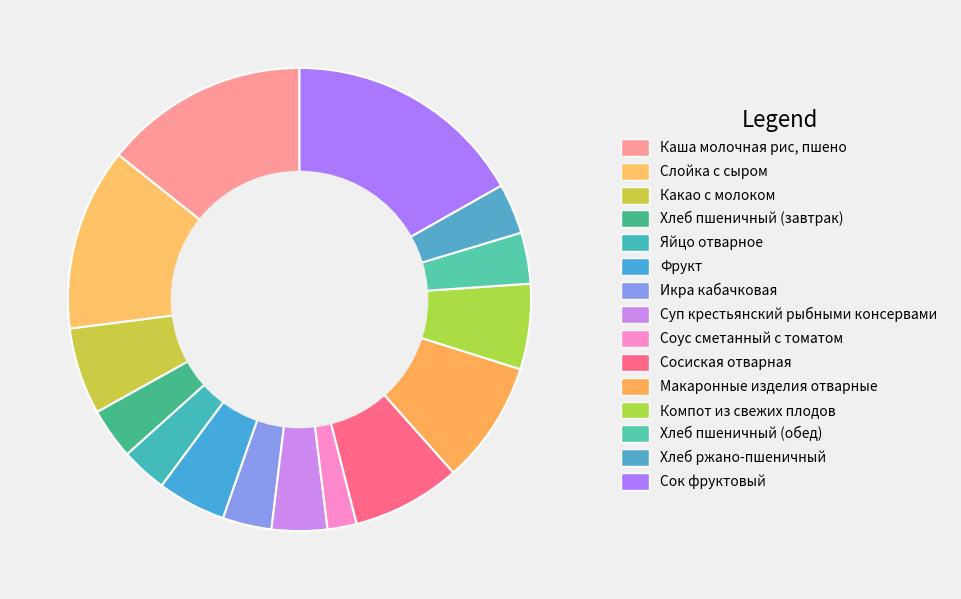

What percentage is the Яйцо отварное slice, to the nearest percent?

3%